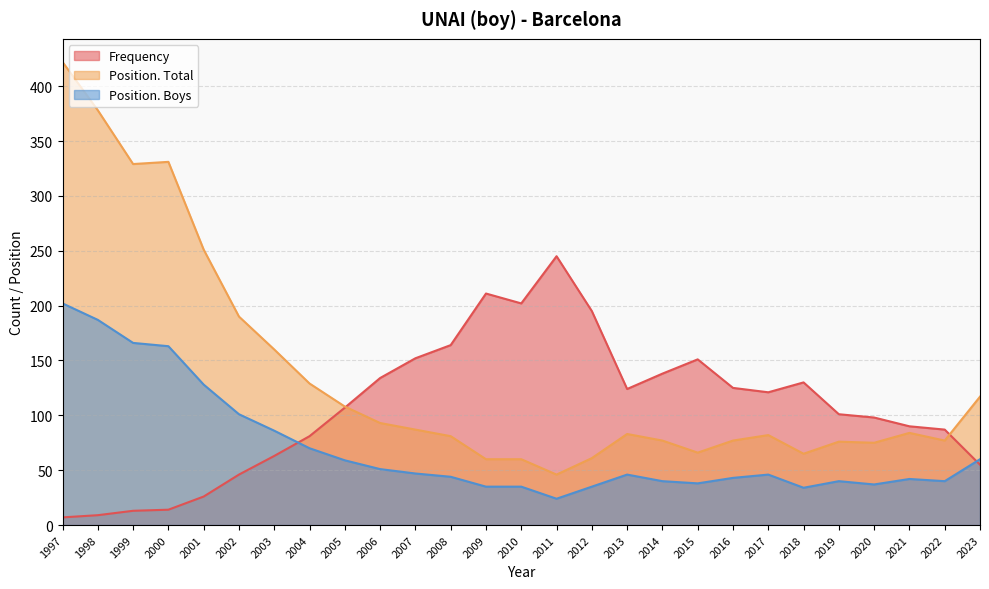

The Position. Total series shows 16 at 2010. True or false?

False